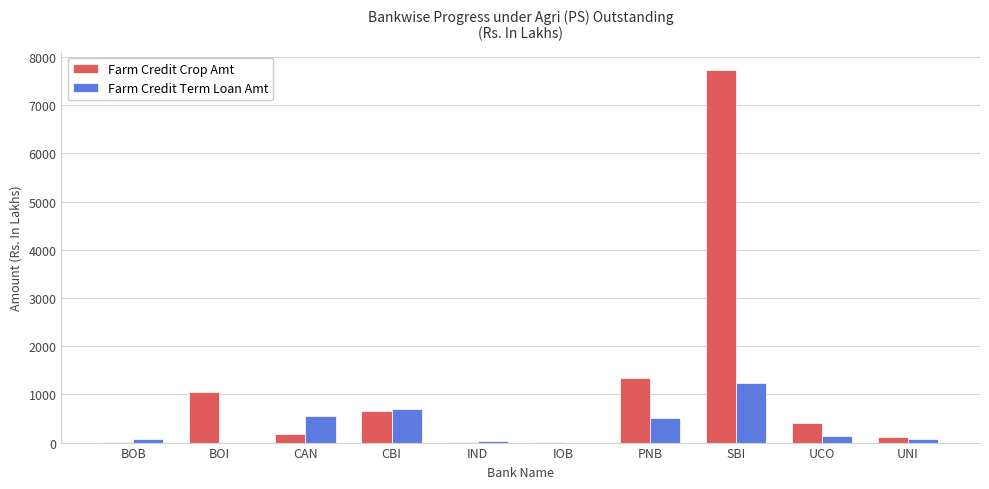

Where is Farm Credit Crop Amt nearest to the value 3866?

PNB